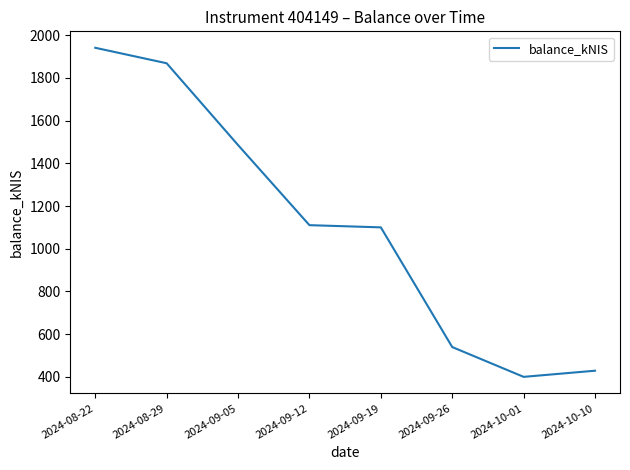

What is the sum of all values?

8873.8